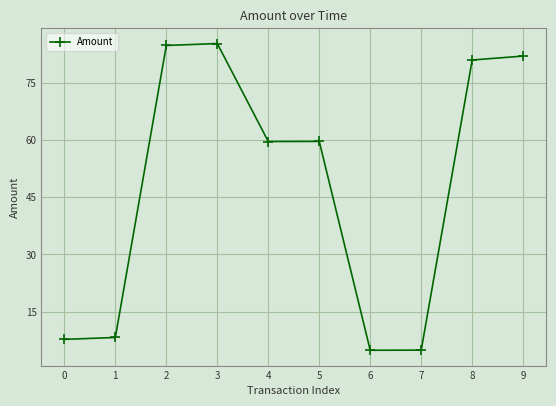

What is the ratio of the value at 5 to the value at 2?

0.7